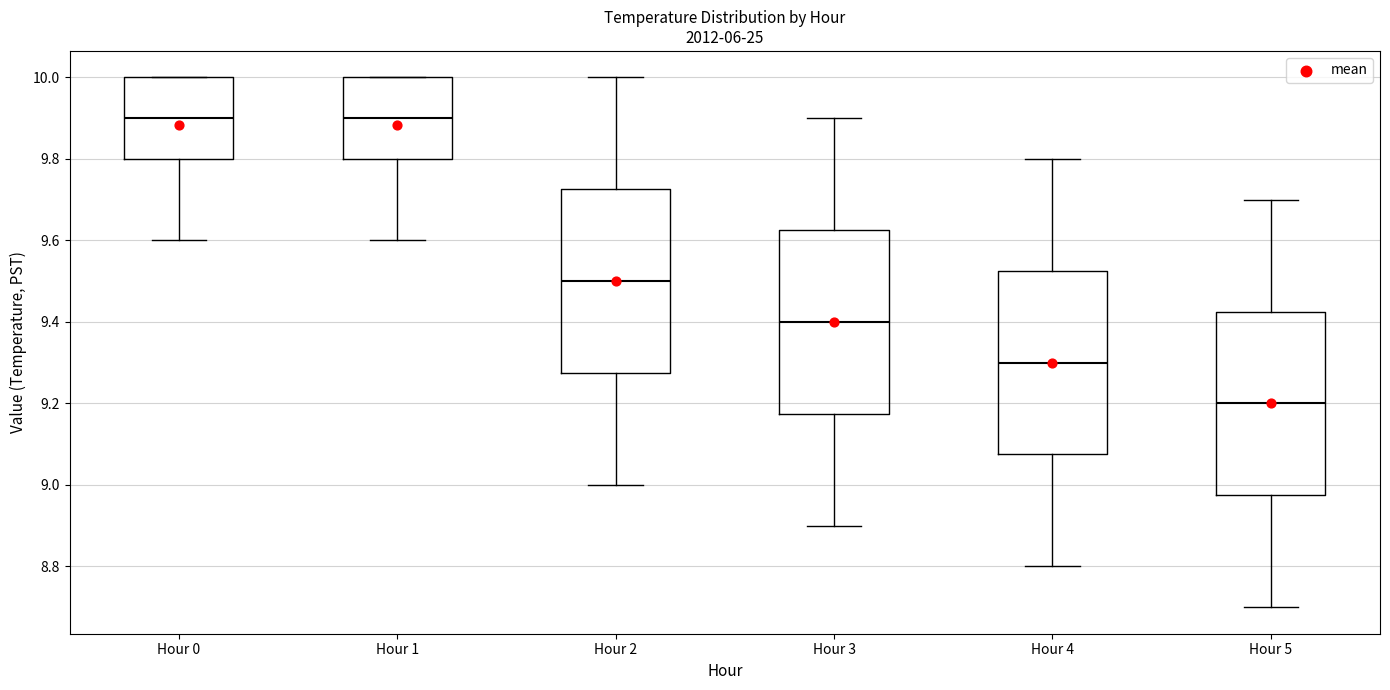

Where is the upper edge of the box for Hour 0 on the y-axis? The values are not printed on the chart, so give them approximately, as read against the axis.

10.00